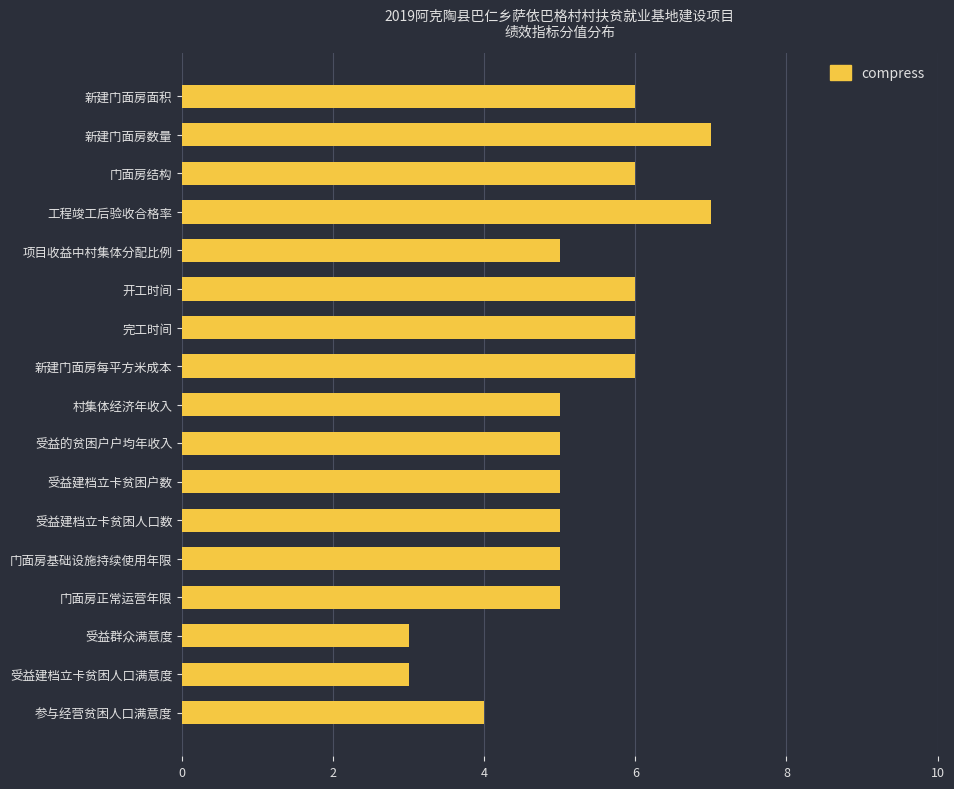

What is the difference between the maximum and minimum values?

4